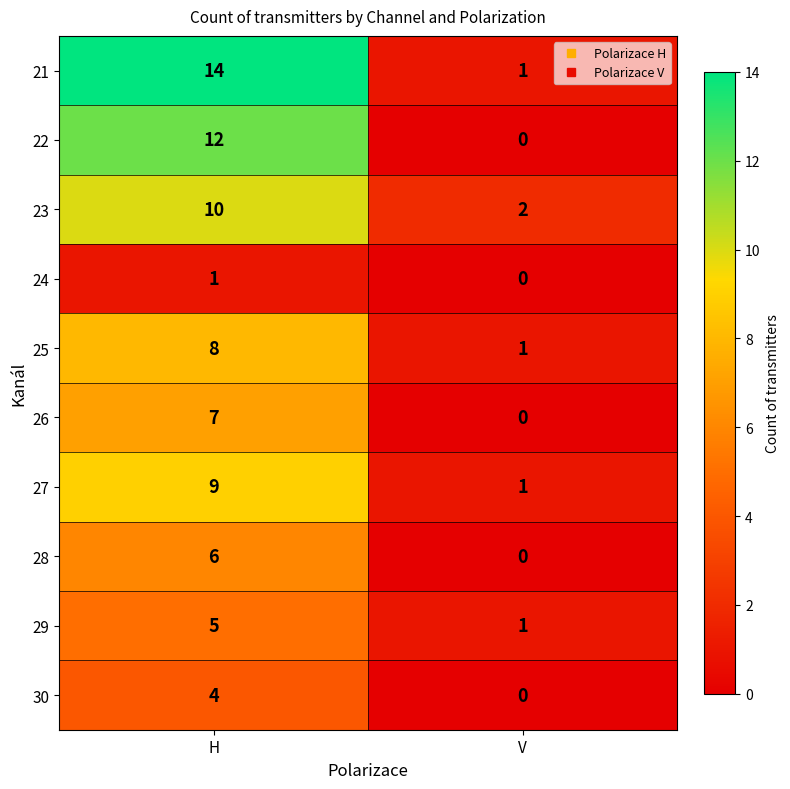

What is the maximum value shown in the chart?

14